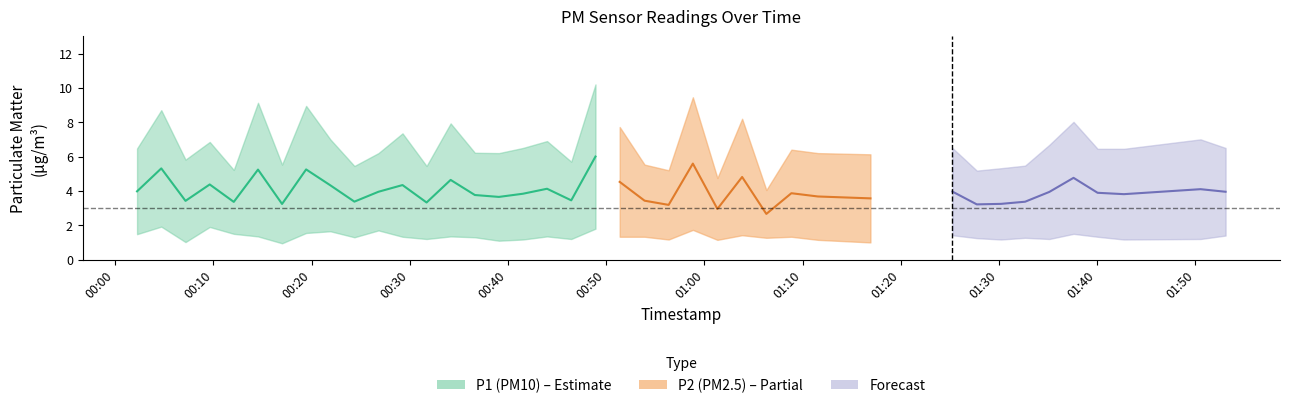

Where is the first local maximum for P1?

1